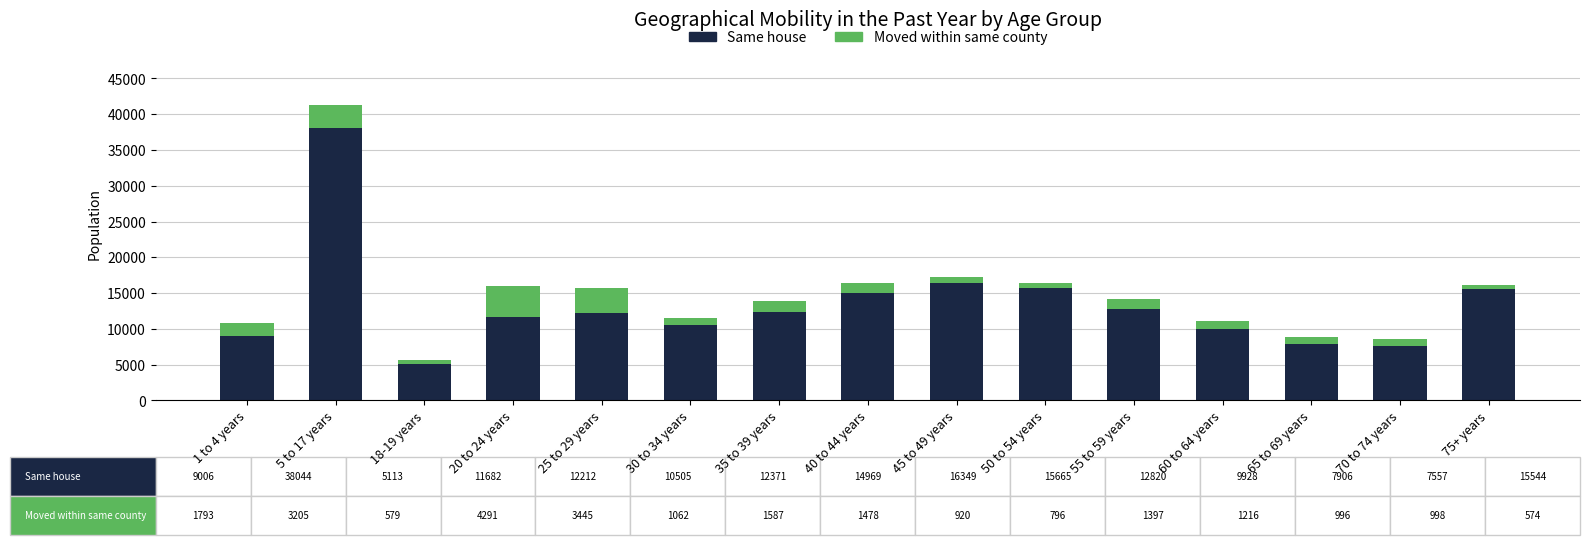

At which category is the sum across all series the highest?

5 to 17 years